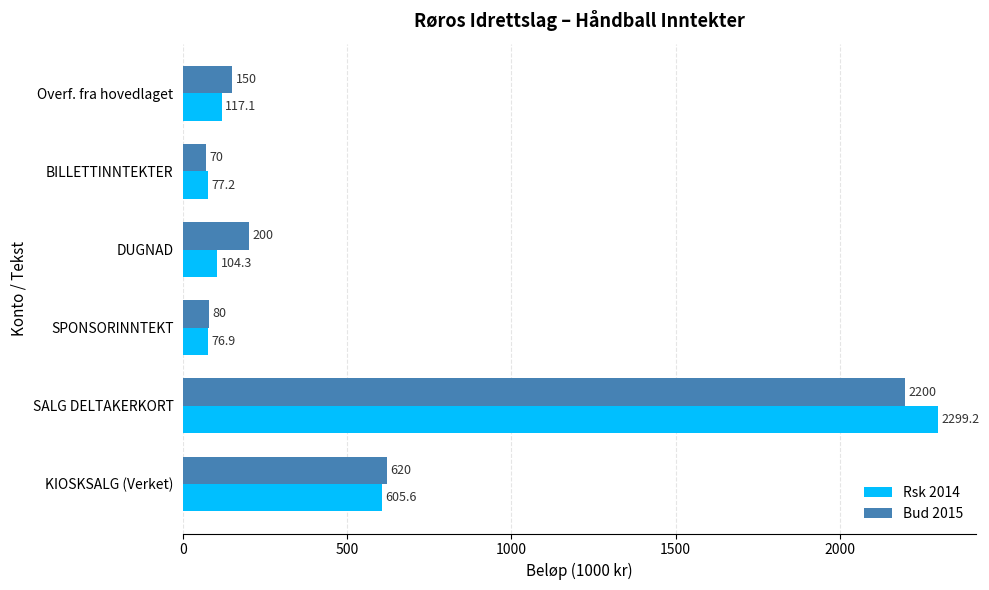

How many values in the Rsk 2014 series exceed 117?

3